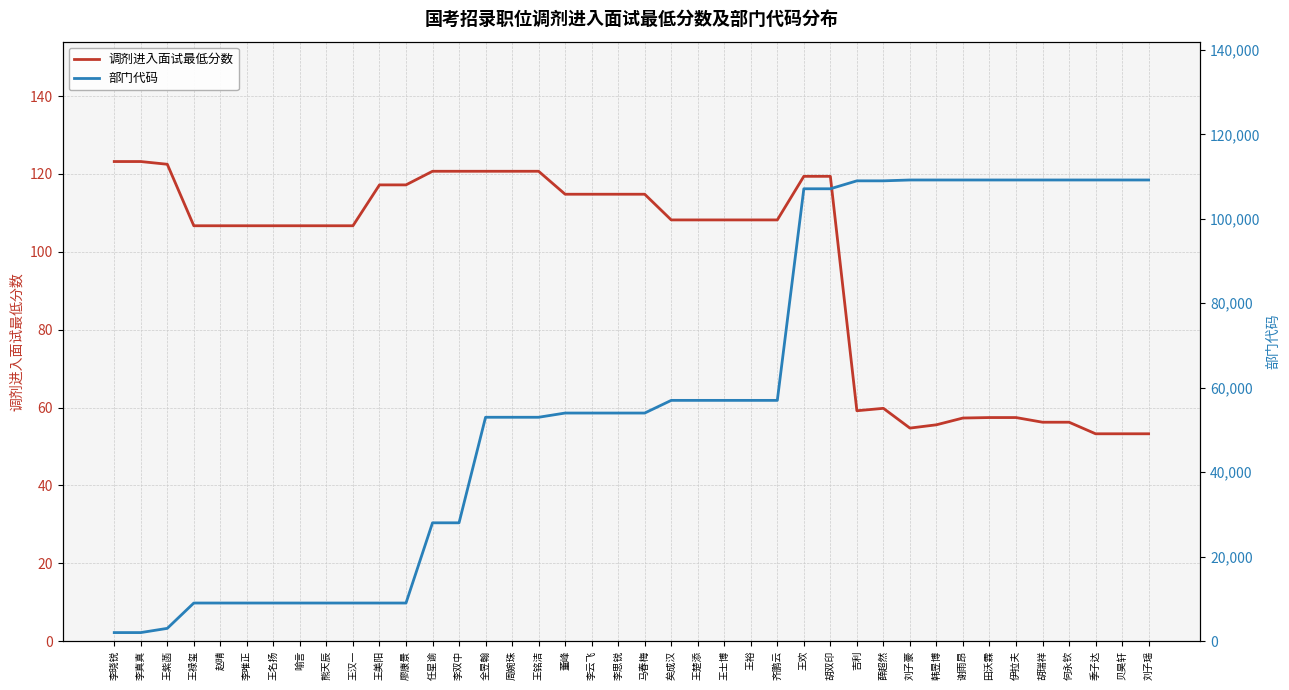

True or false: 部门代码 and 调剂进入面试最低分数 cross at least once.

False